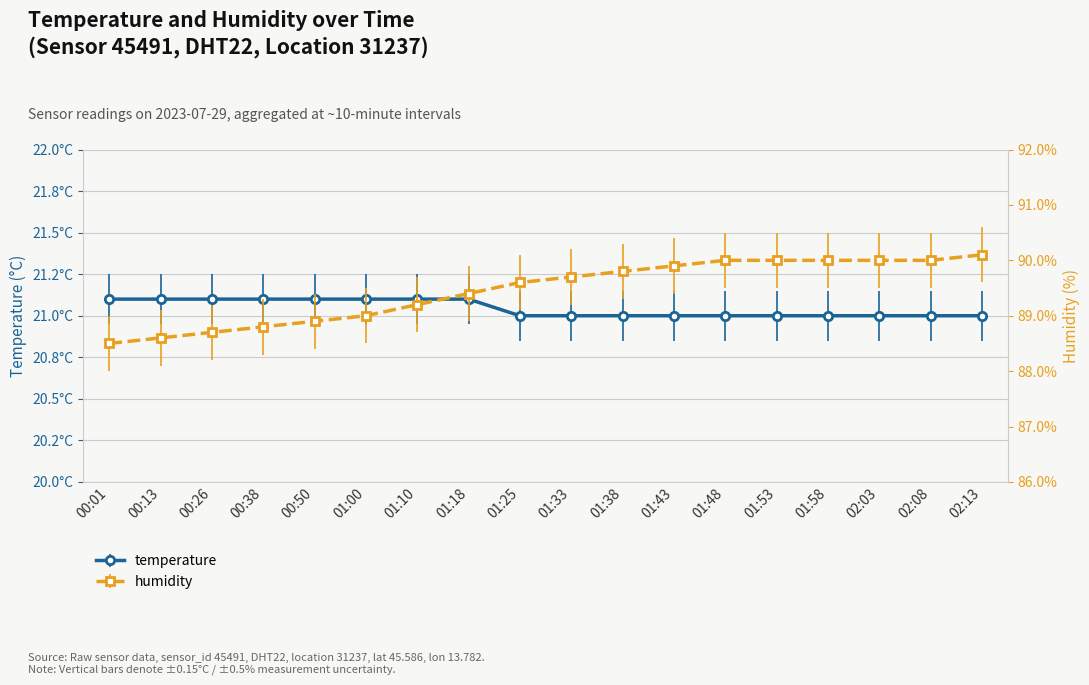

How many values in the temperature series exceed 21?

8